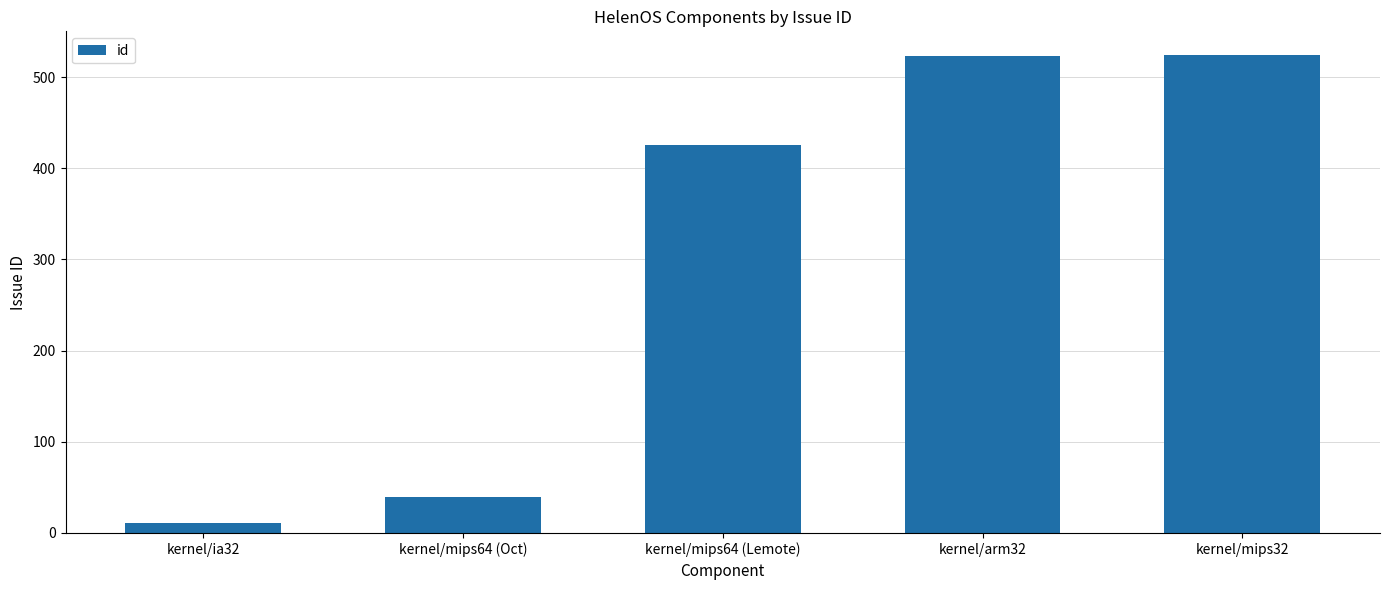

What is the greatest value displayed?

524